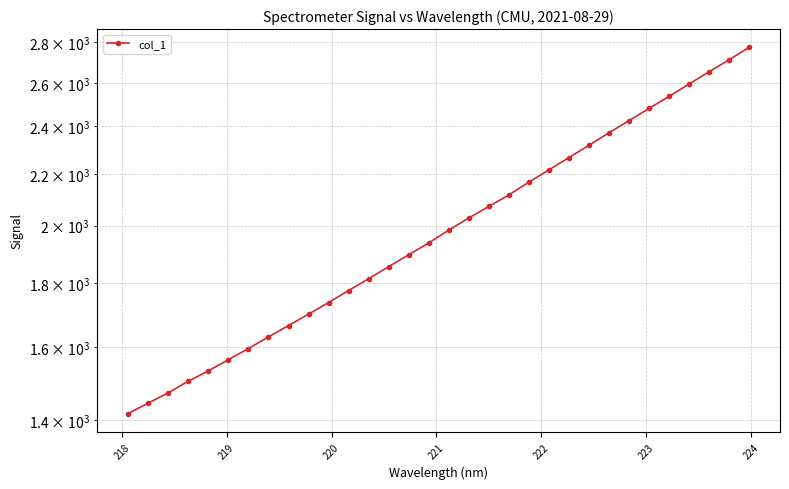

Reading left to right, what are all the values shown in this chart?

1416.8	1444.1	1471.7	1503.4	1532.0	1563.9	1596.4	1630.8	1665.1	1700.3	1736.9	1775.7	1814.7	1855.2	1896.3	1937.8	1983.7	2028.6	2072.1	2116.3	2166.3	2215.7	2266.5	2318.2	2372.0	2425.6	2480.2	2536.0	2593.7	2652.8	2712.1	2774.7